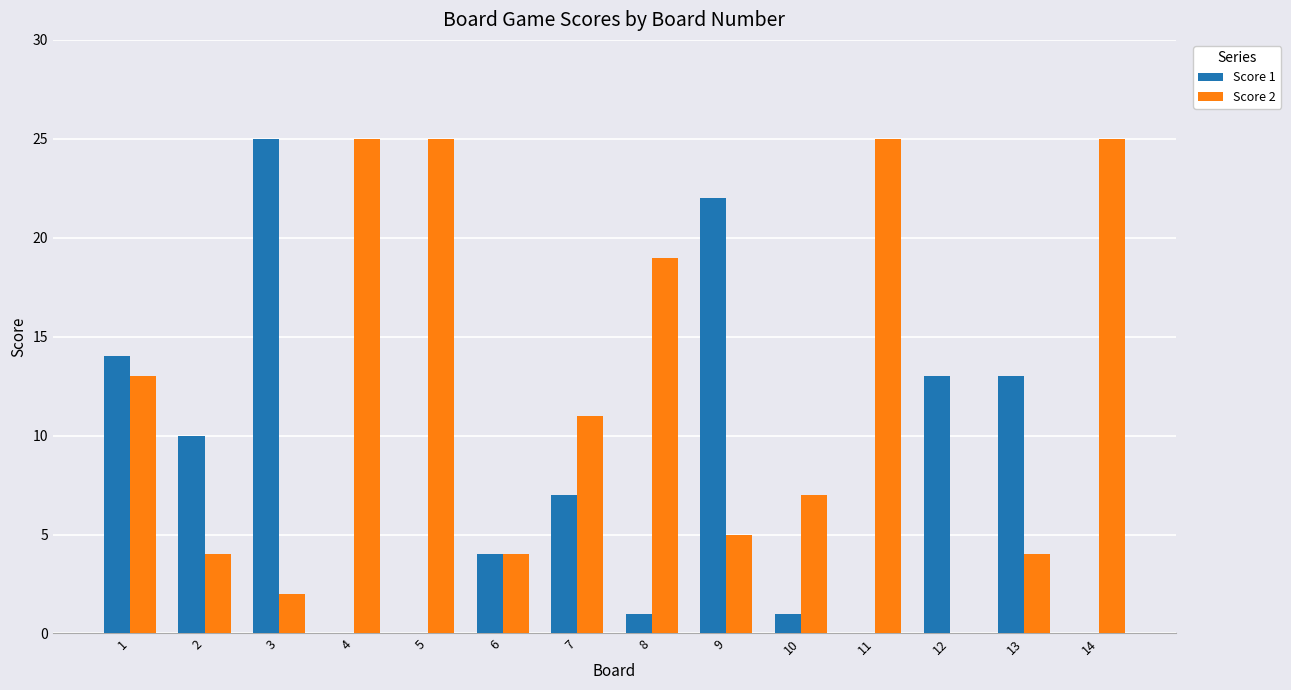

Which series has the largest total across all categories?

Score 2